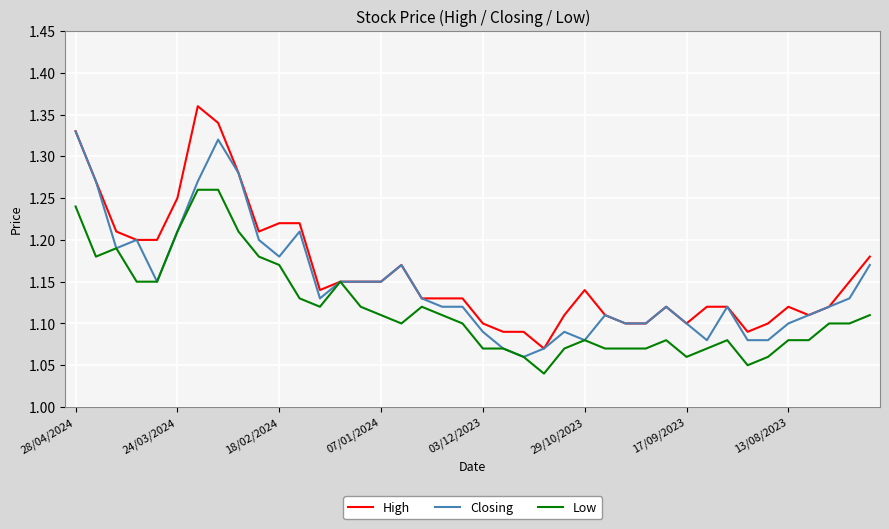

Is this an area chart (filled region under the line)?

No